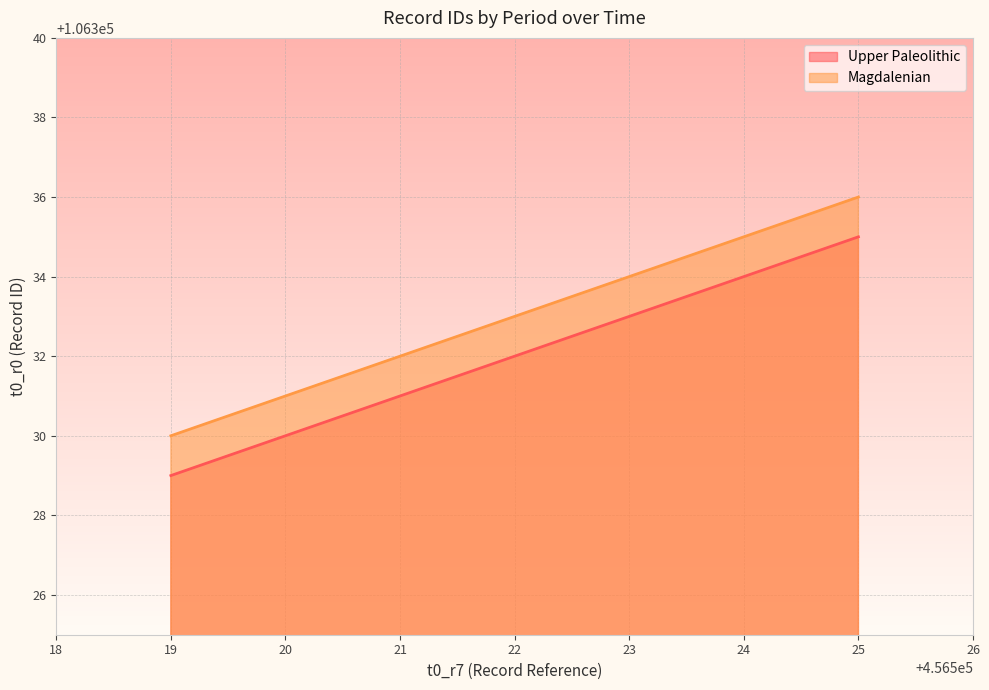

Is the value of Magdalenian at 2022-12-02 00:51:53 greater than the value of Upper Paleolithic at 2022-12-02 00:51:53?

Yes